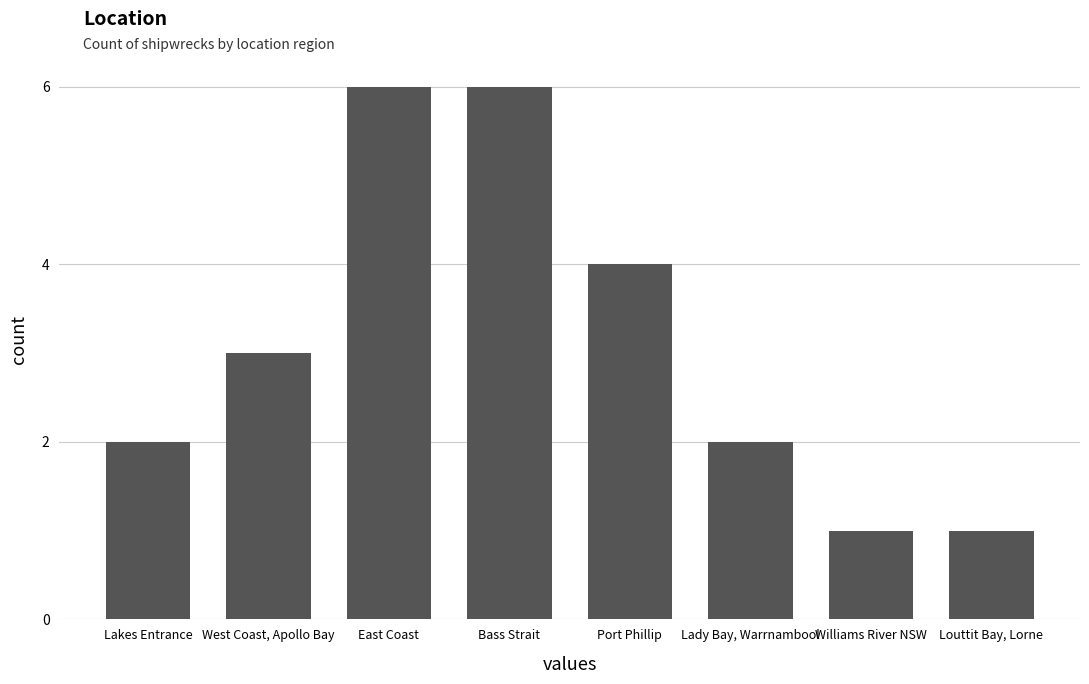

What value does the data have at Port Phillip?

4